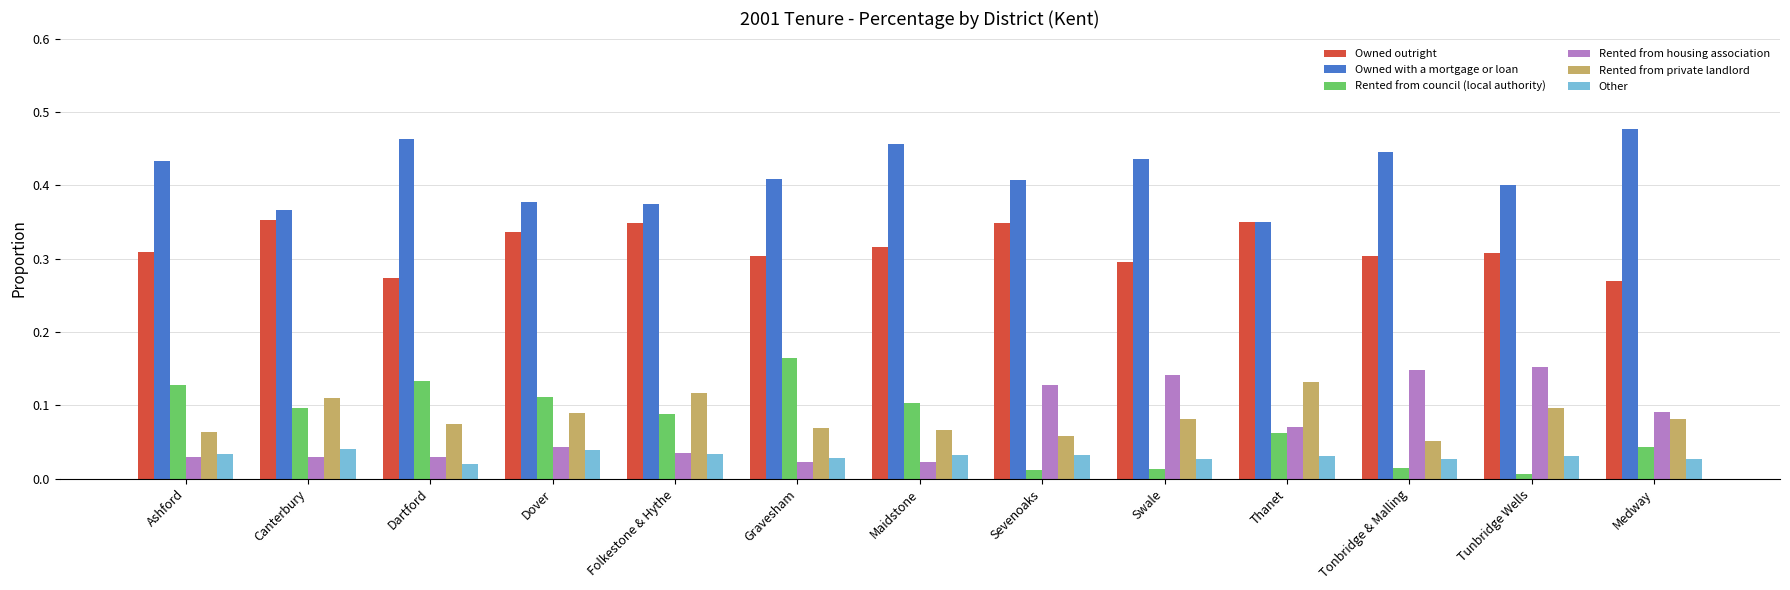

At how many categories does at least one series exceed 0?

13